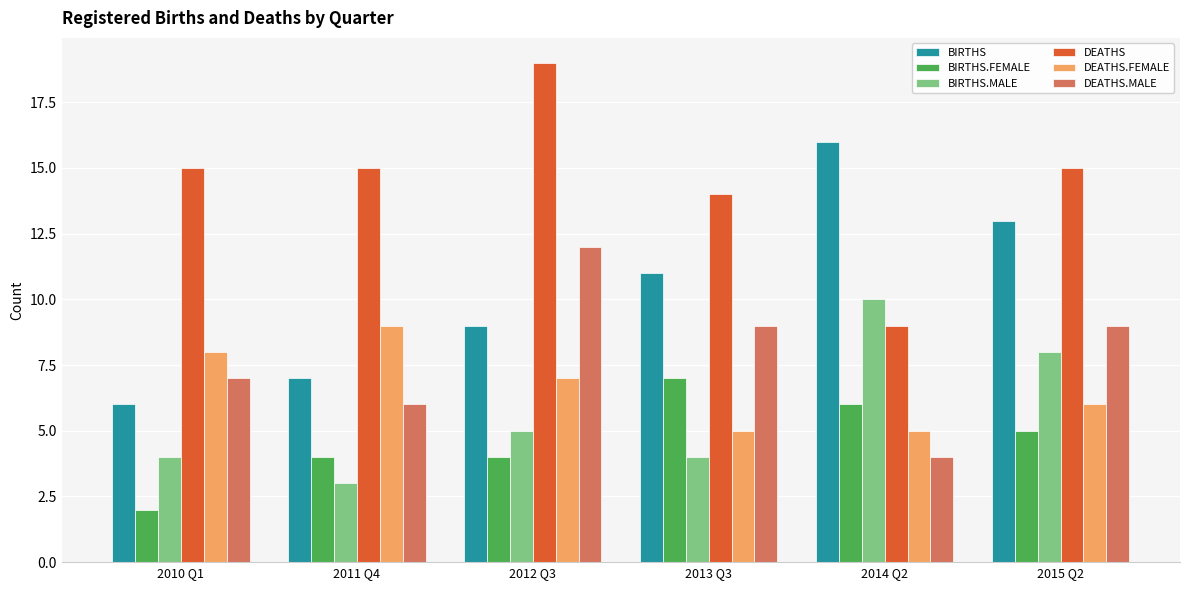

Reading left to right, list all the values displayed in this chart.

BIRTHS: 6	7	9	11	16	13
BIRTHS.FEMALE: 2	4	4	7	6	5
BIRTHS.MALE: 4	3	5	4	10	8
DEATHS: 15	15	19	14	9	15
DEATHS.FEMALE: 8	9	7	5	5	6
DEATHS.MALE: 7	6	12	9	4	9